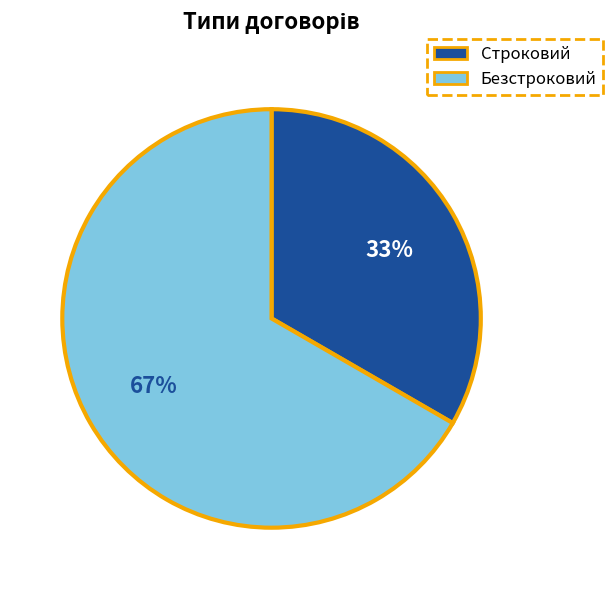

True or false: Безстроковий accounts for 67% of the total.

True